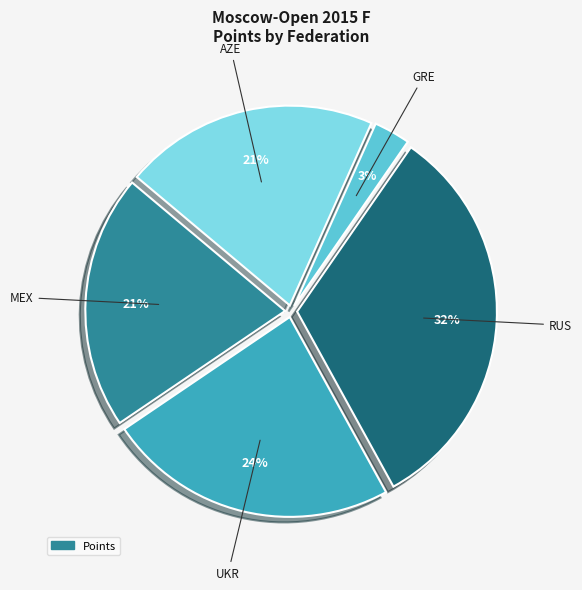

Does UKR account for over 50% of the chart?

No